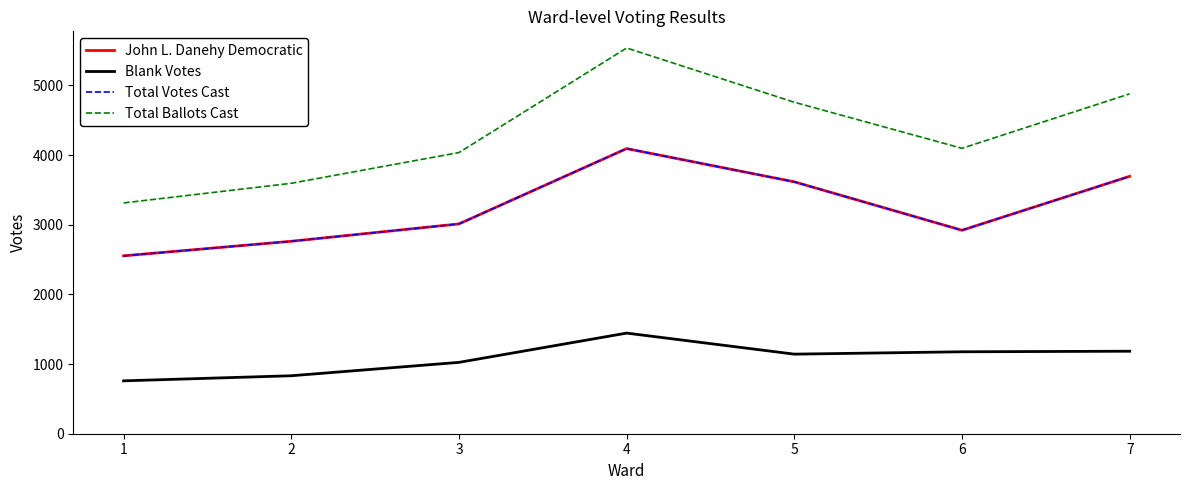

Reading right to left, transcribe all the data shown in this chart.

John L. Danehy Democratic: 7=3694	6=2920	5=3615	4=4092	3=3011	2=2762	1=2553
Blank Votes: 7=1184	6=1176	5=1142	4=1444	3=1024	2=832	1=759
Total Votes Cast: 7=3694	6=2920	5=3615	4=4092	3=3011	2=2762	1=2553
Total Ballots Cast: 7=4878	6=4096	5=4757	4=5536	3=4035	2=3594	1=3312